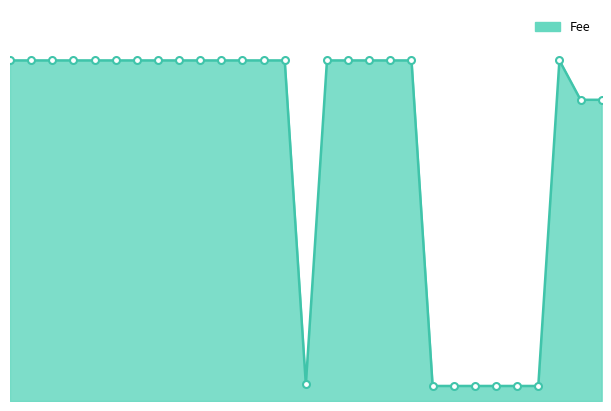

Does the chart display data point markers on the line(s)?

No